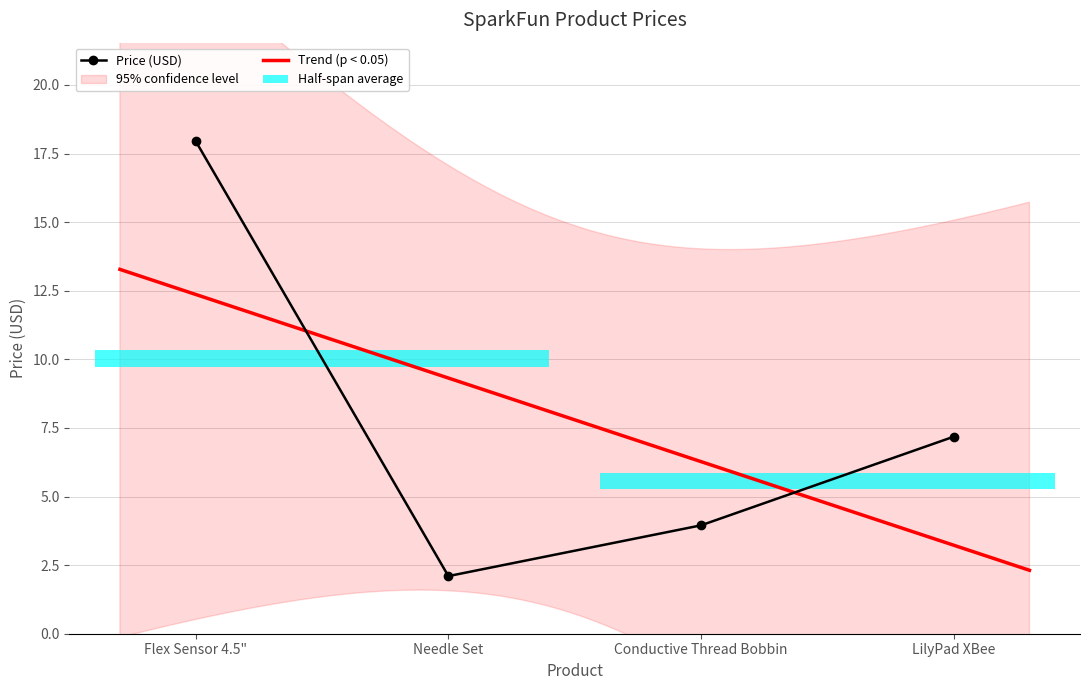

What is the change in value from Conductive Thread Bobbin to LilyPad XBee?

+3.2